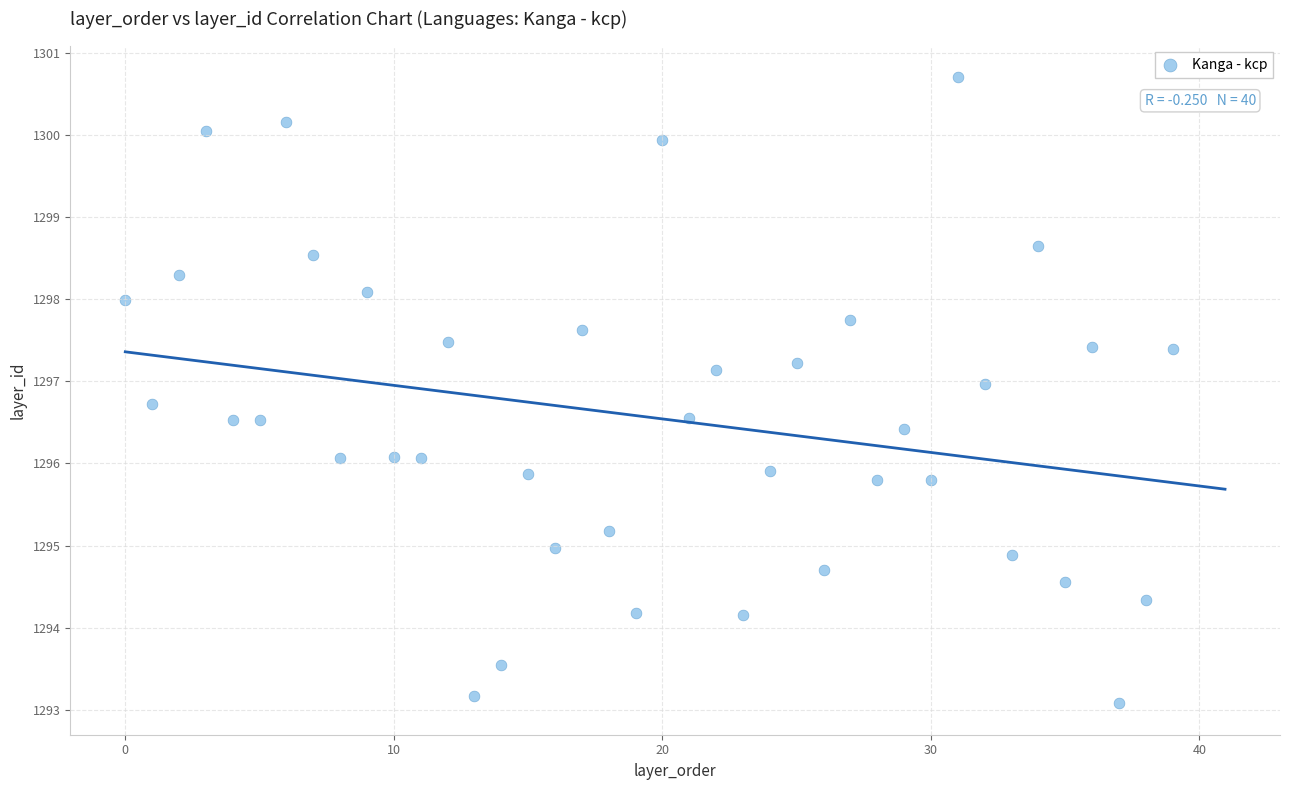

How many data points are displayed?

40